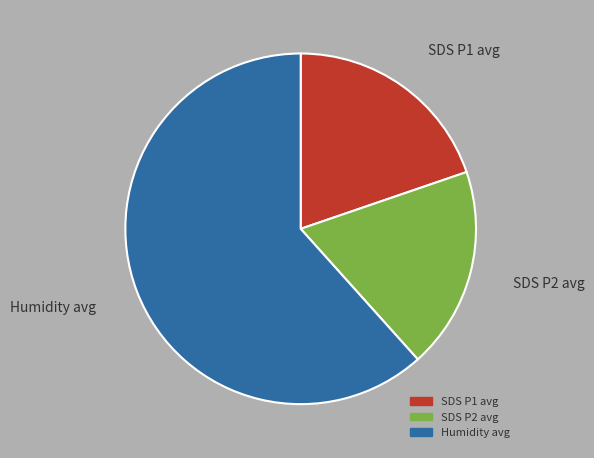

Combined, do Humidity avg and SDS P2 avg account for over 50%?

Yes